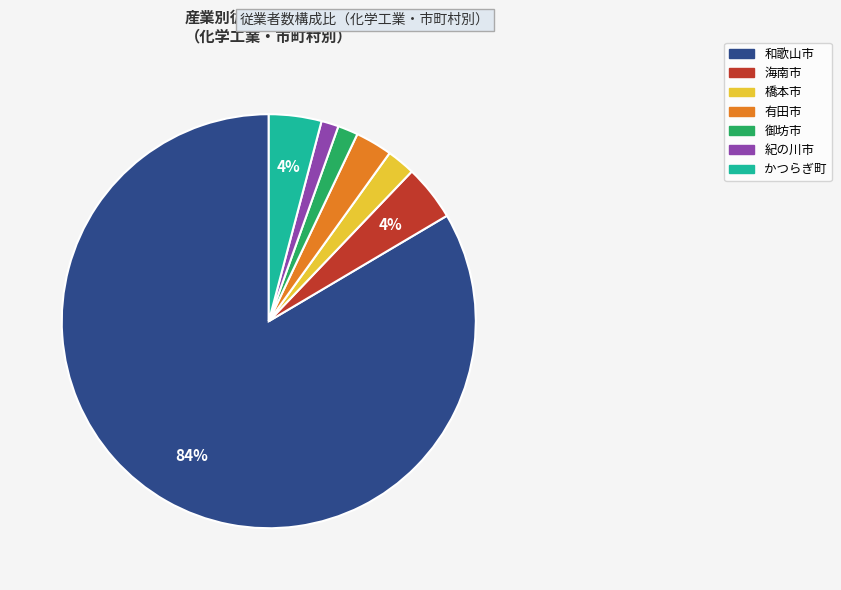

The 紀の川市 slice represents 1% of the pie. True or false?

True